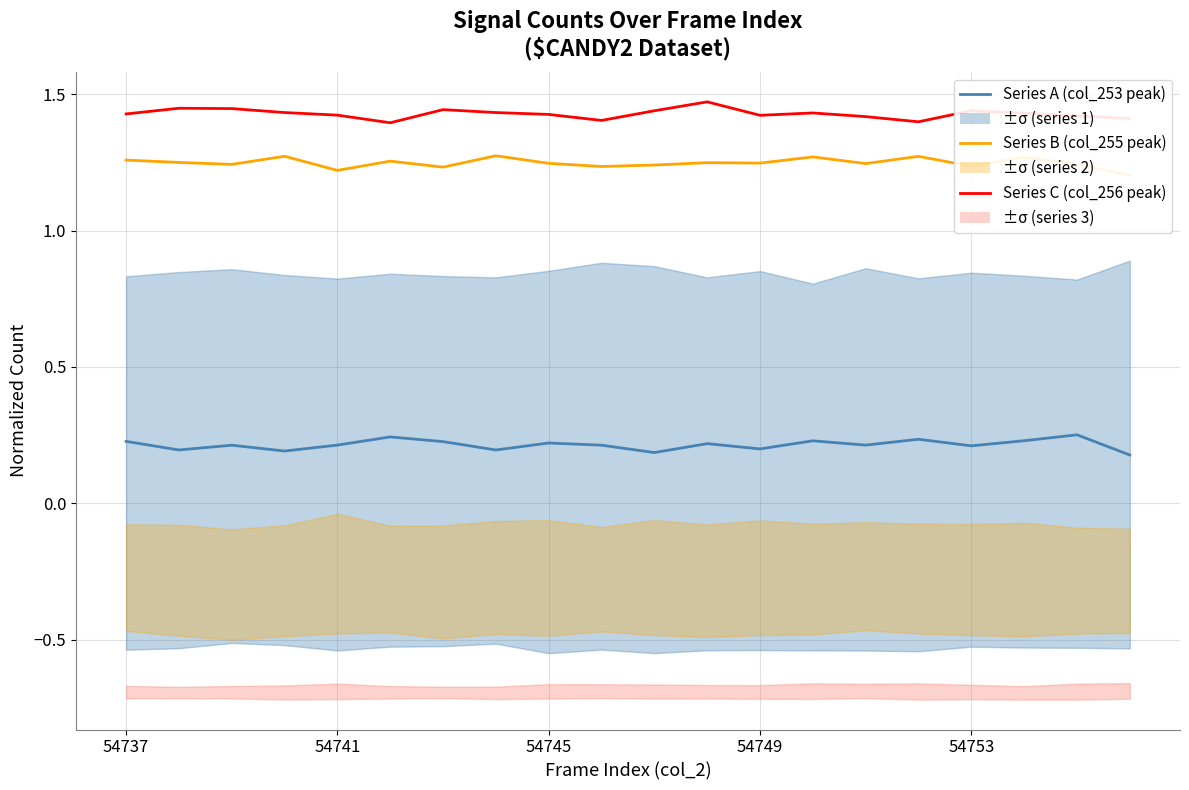

In Series B (col_255 peak), how many points are higher than both neighbors (excluding endpoints)?

7